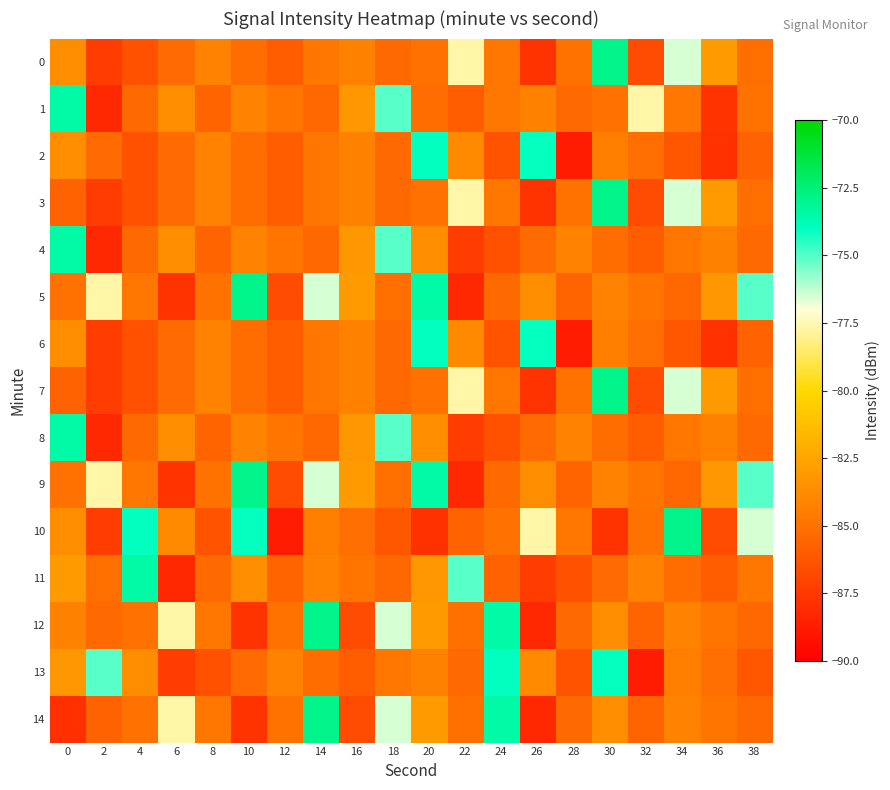

What is the smallest value displayed?

-88.7